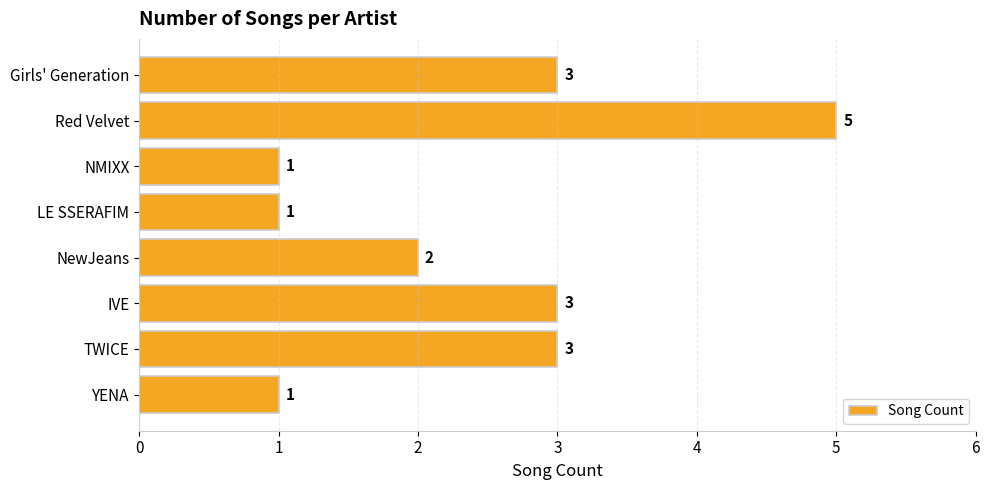

Which has a higher value, Red Velvet or LE SSERAFIM?

Red Velvet